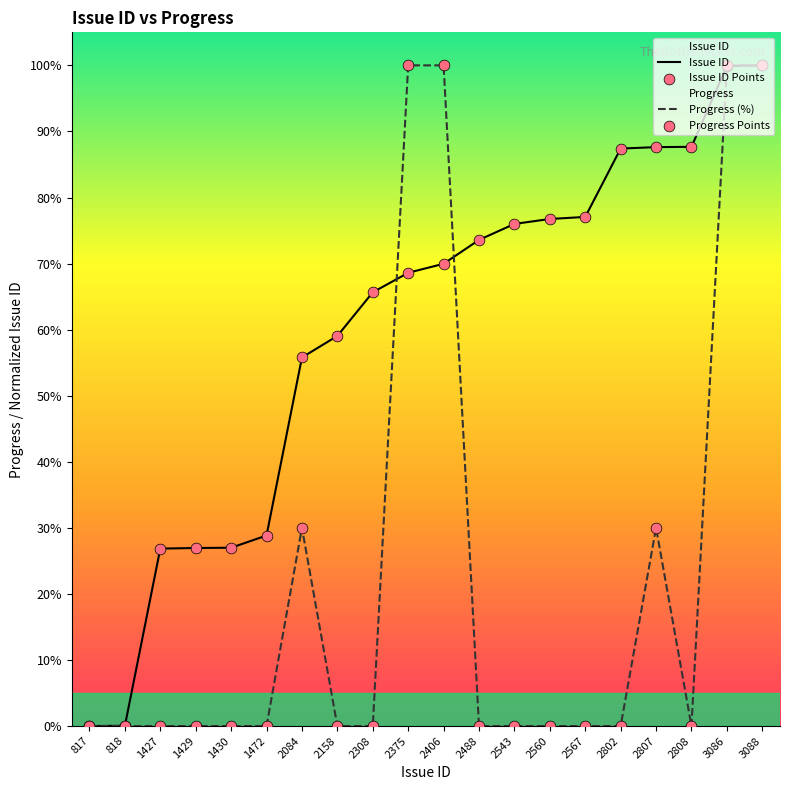

Which series has the largest Y range (max minus min)?

Issue ID